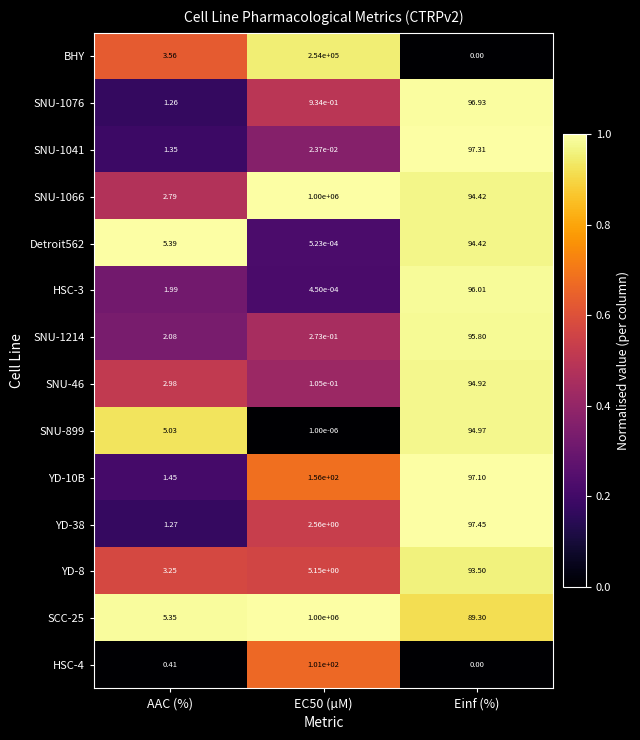

Where is Detroit562 nearest to the value 47?

AAC (%)